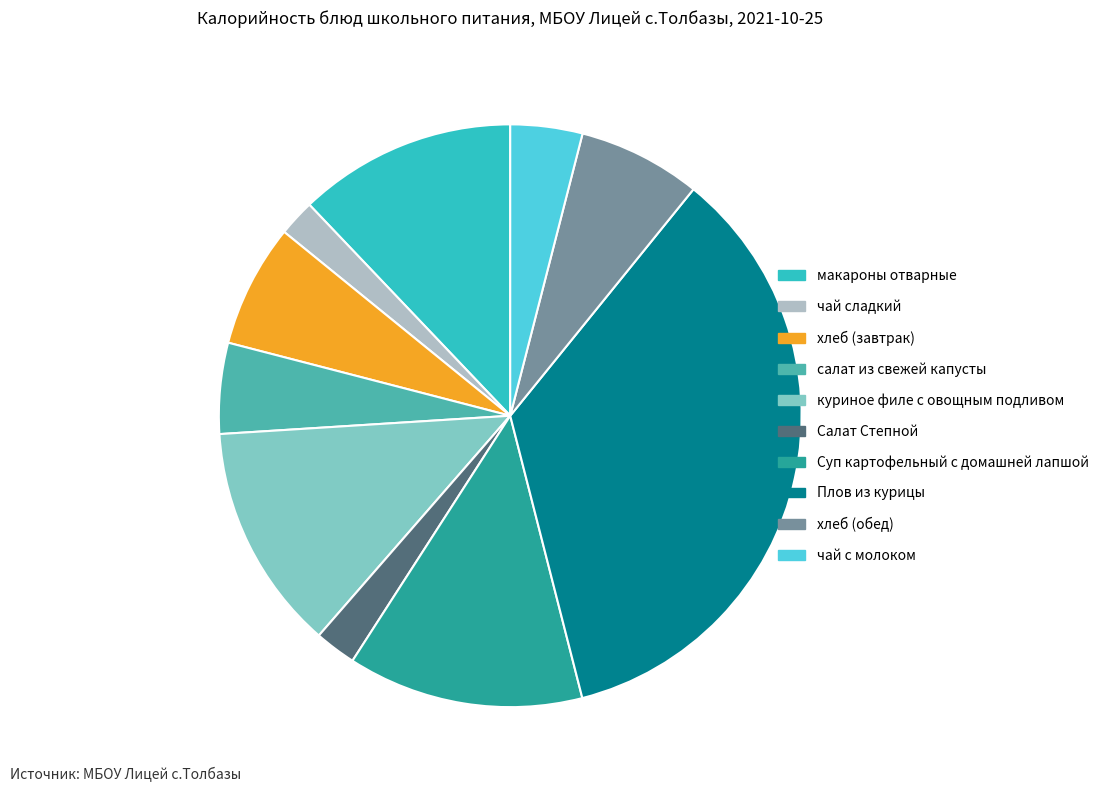

Which category has the biggest portion of the pie?

Плов из курицы